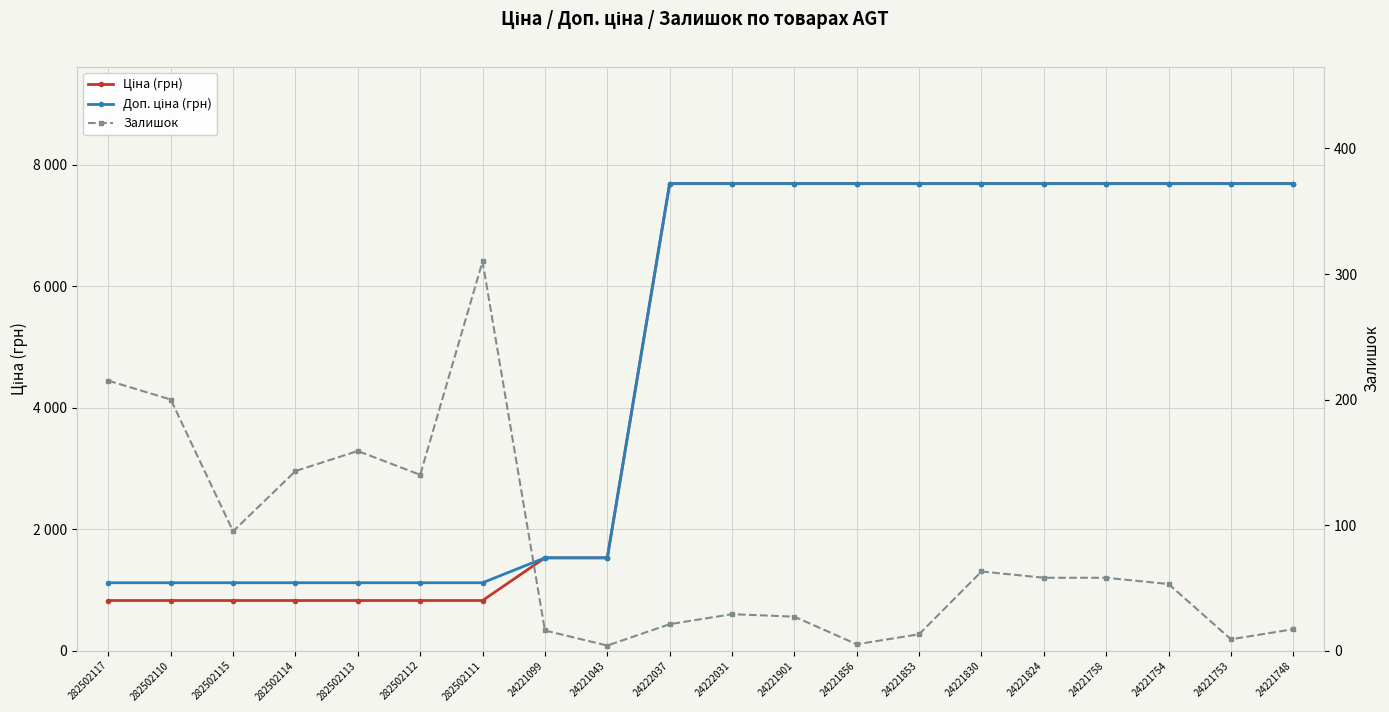

Which series has the largest total across all categories?

Доп. ціна (грн)